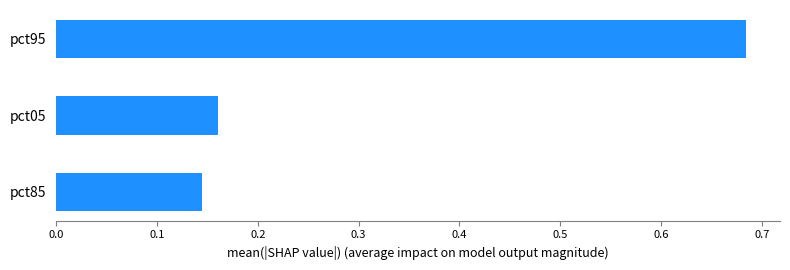

At which label is the value closest to 0?

pct85